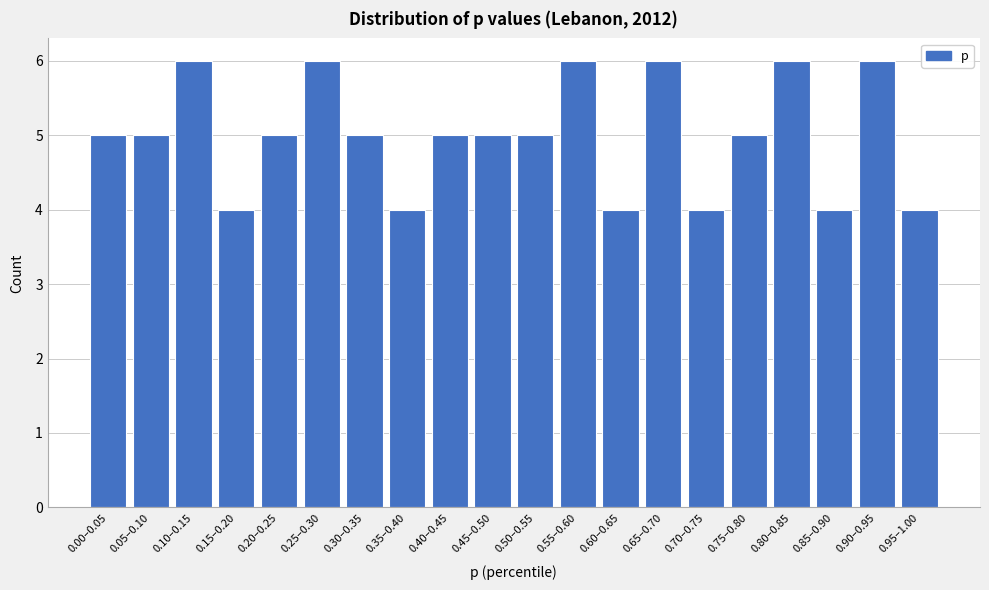

Reading left to right, extract all data points from this chart.

5	5	6	4	5	6	5	4	5	5	5	6	4	6	4	5	6	4	6	4